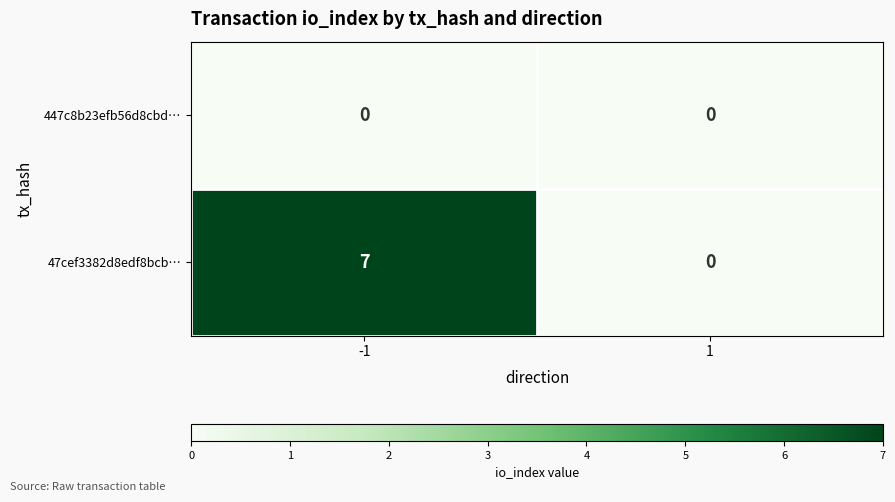

Reading left to right, transcribe all the data shown in this chart.

447c8b23efb56d8cbd…: -1=0	1=0
47cef3382d8edf8bcb…: -1=7	1=0